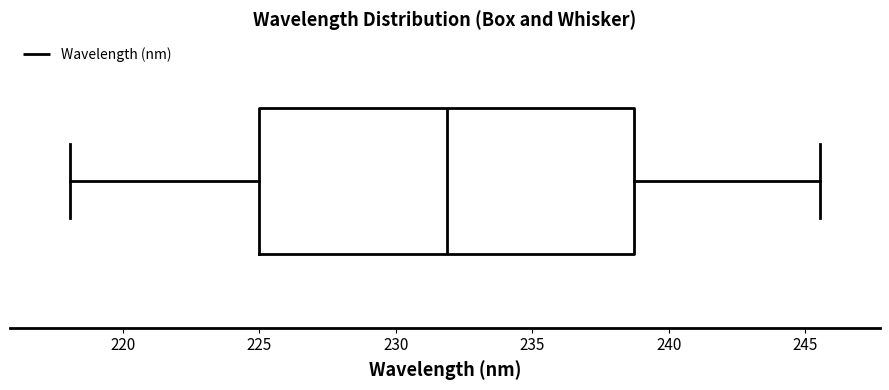

Transcribe this box plot: give where the median line is, the range the box spans, and where the two whiskers end, as read against the x-axis. The values are not printed on the chart, so give them approximately, as read against the axis.

median 232.0, box 225.0 to 238.5, whiskers 218.0 to 245.5